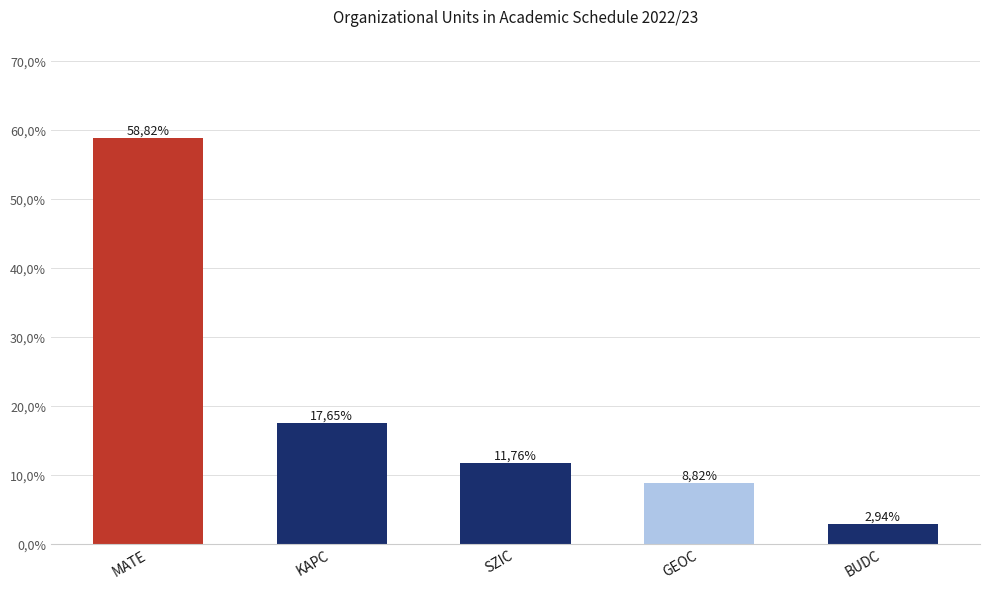

Are the bars grouped side by side (vs. stacked)?

No